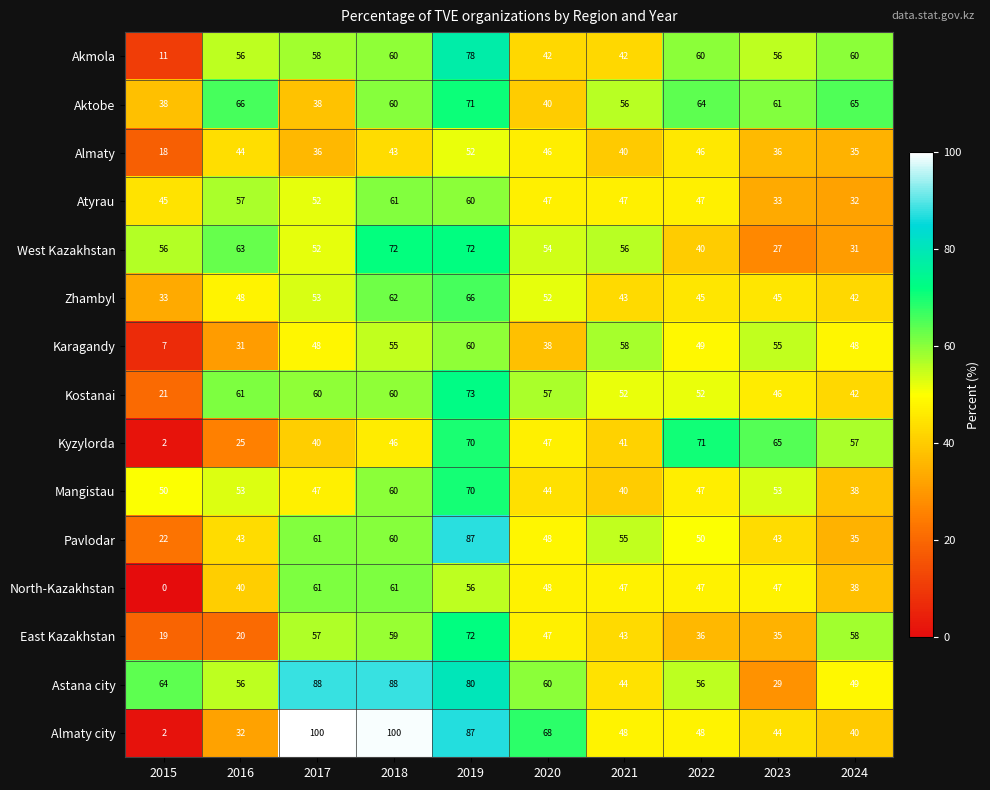

Which series changed the most between 2018 and 2021?

Almaty city